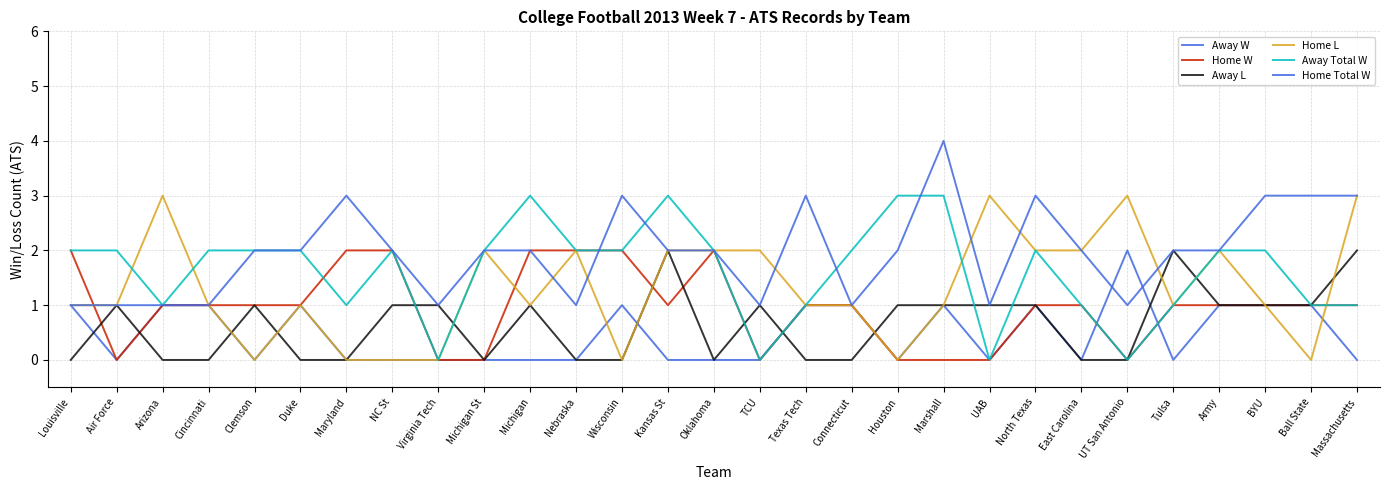

Is it true that Away Total W equals 0 at Massachusetts?

False